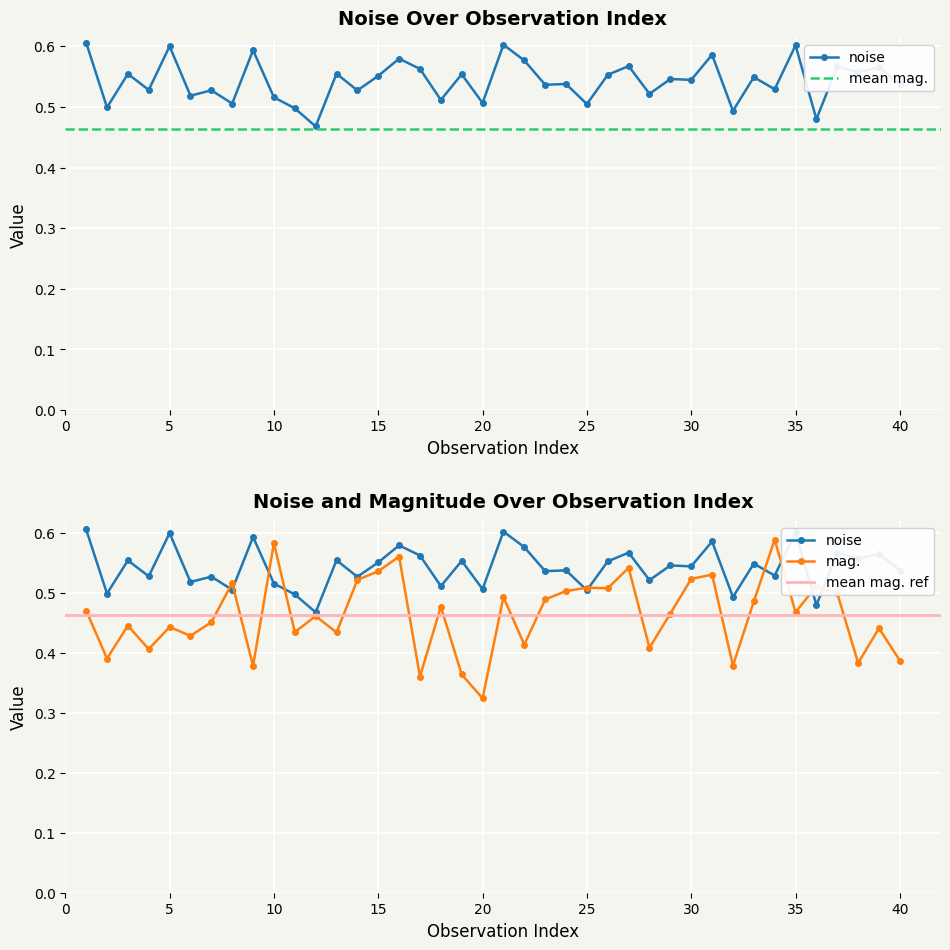

Which series has the largest range (max minus min)?

mag.